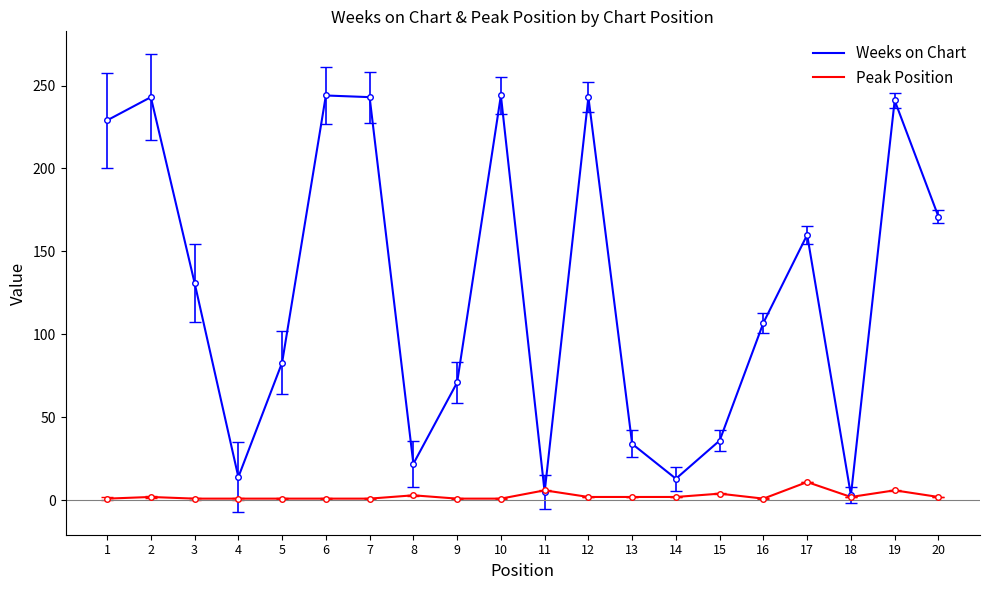

How many lines are shown in the chart?

2